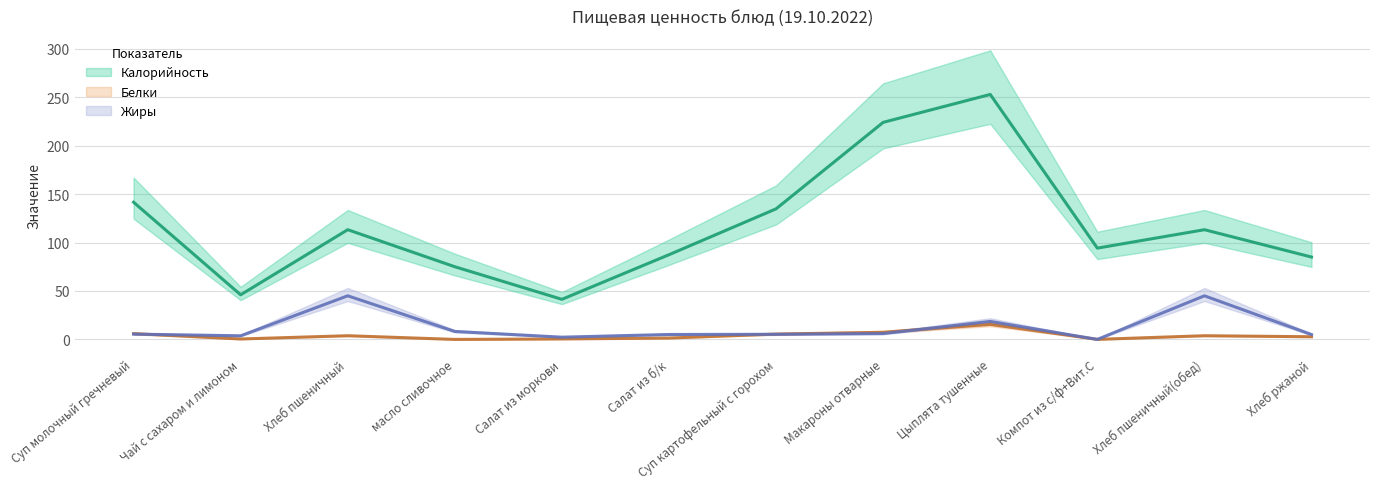

Which series ends up on top after the final intersection of Жиры and Белки?

Жиры